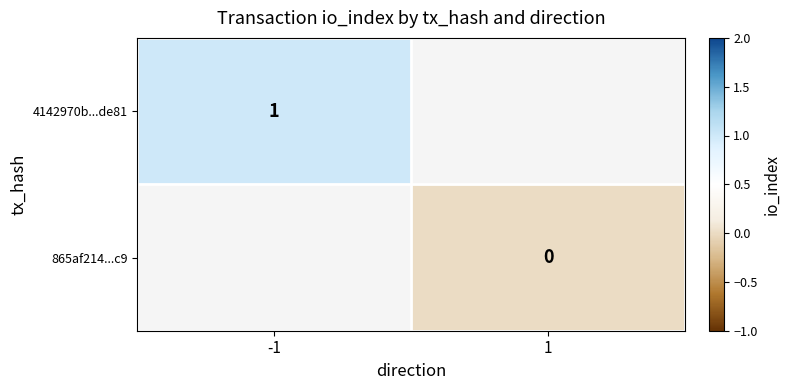

At how many categories does at least one series exceed 0?

1